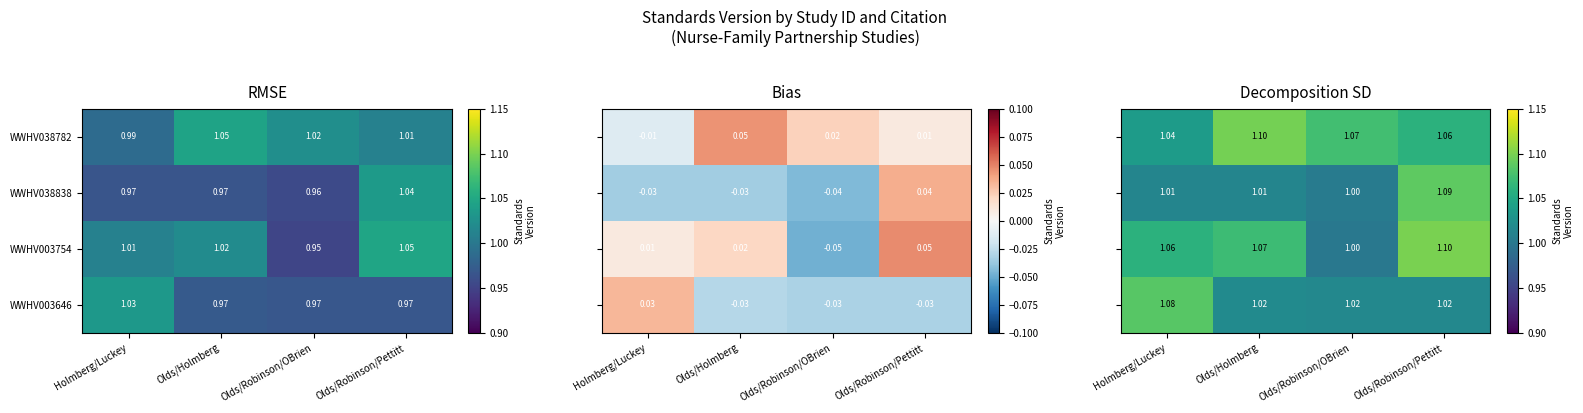

Rank the series at Olds/Robinson/OBrien from highest to lowest value.

WWHV038782, WWHV003646, WWHV038838, WWHV003754